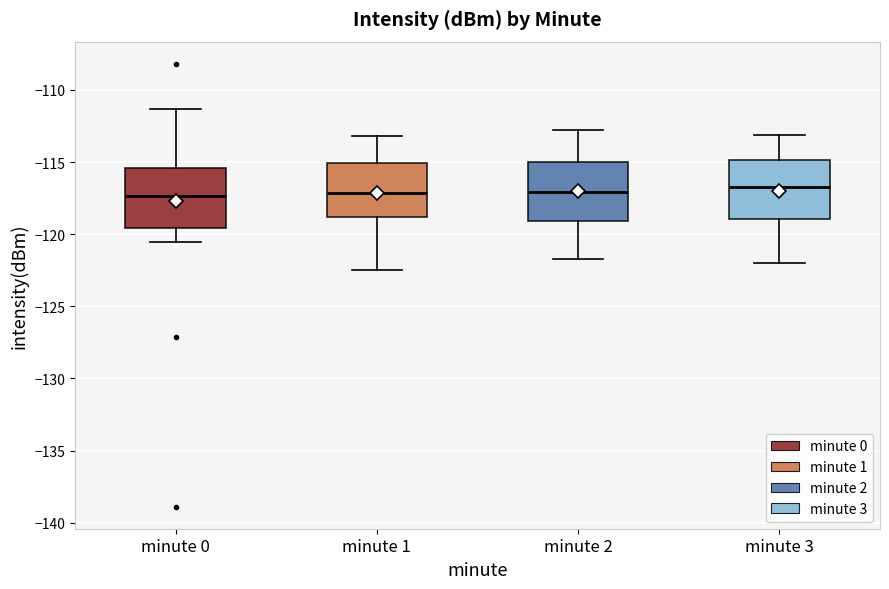

Reading left to right, transcribe this box plot: for each box, give where its median line is, the range the box spans, and where its two whiskers end, as read against the y-axis. The values are not printed on the chart, so give them approximately, as read against the axis.

minute 0: median -117.5, box -119.5 to -115.5, whiskers -120.5 to -111.5
minute 1: median -117.0, box -119.0 to -115.0, whiskers -122.5 to -113.0
minute 2: median -117.0, box -119.0 to -115.0, whiskers -121.5 to -113.0
minute 3: median -116.5, box -119.0 to -115.0, whiskers -122.0 to -113.0